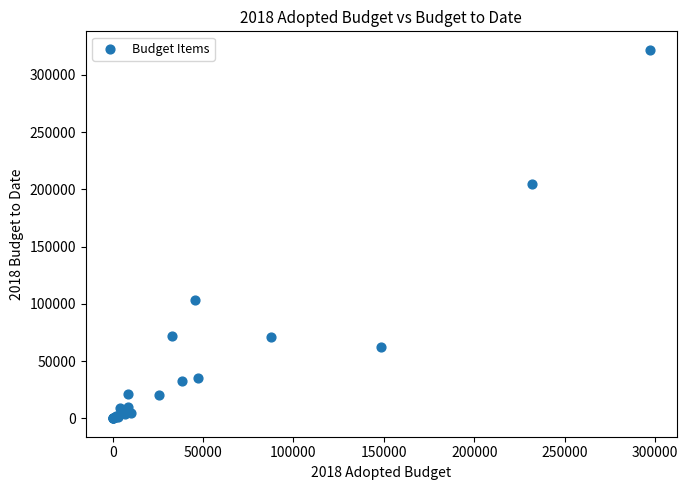

What Y value in the scatter plot is closest to 160991?

205068.3